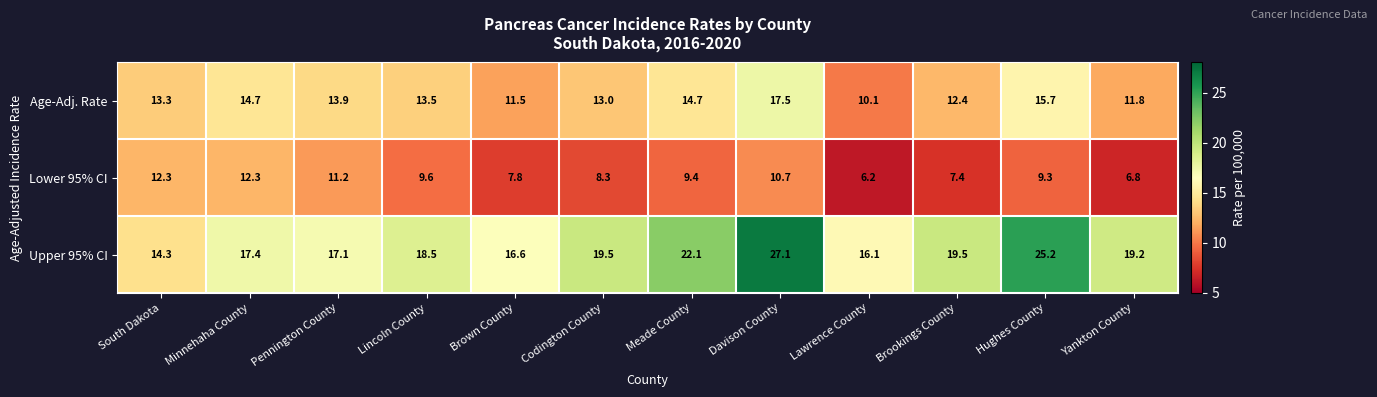

True or false: Age-Adj. Rate has a value of 14.7 at Minnehaha County.

True